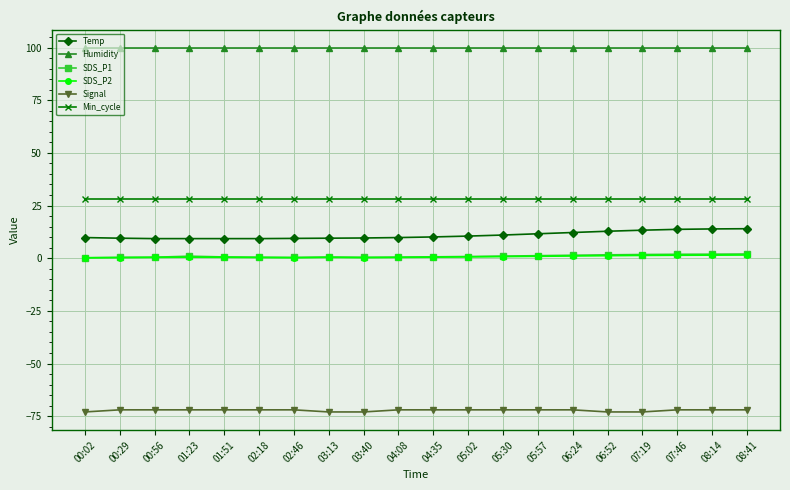

Which series has the largest total across all categories?

Humidity